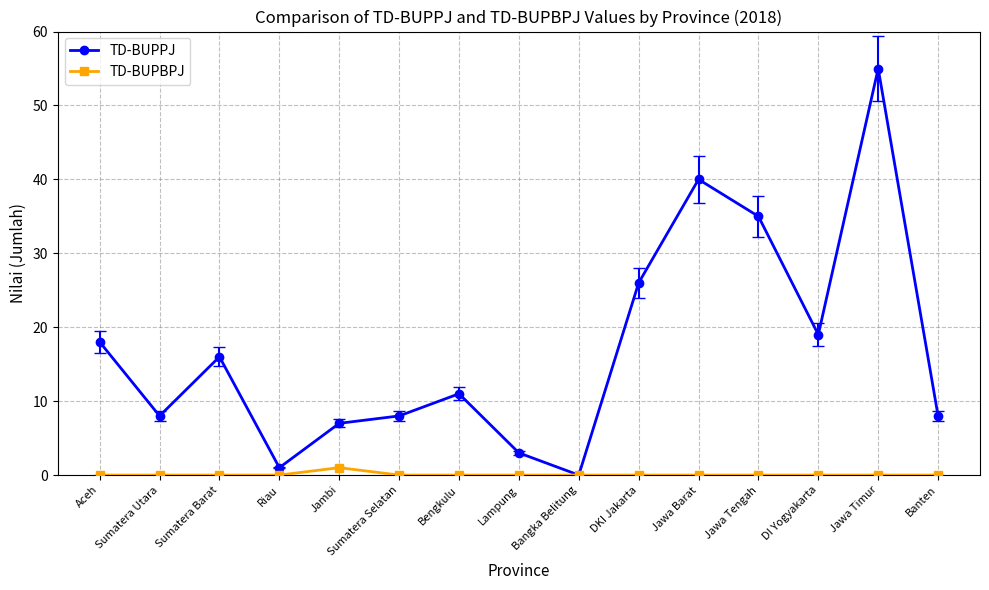

The value of TD-BUPPJ at Bangka Belitung is 0. True or false?

True